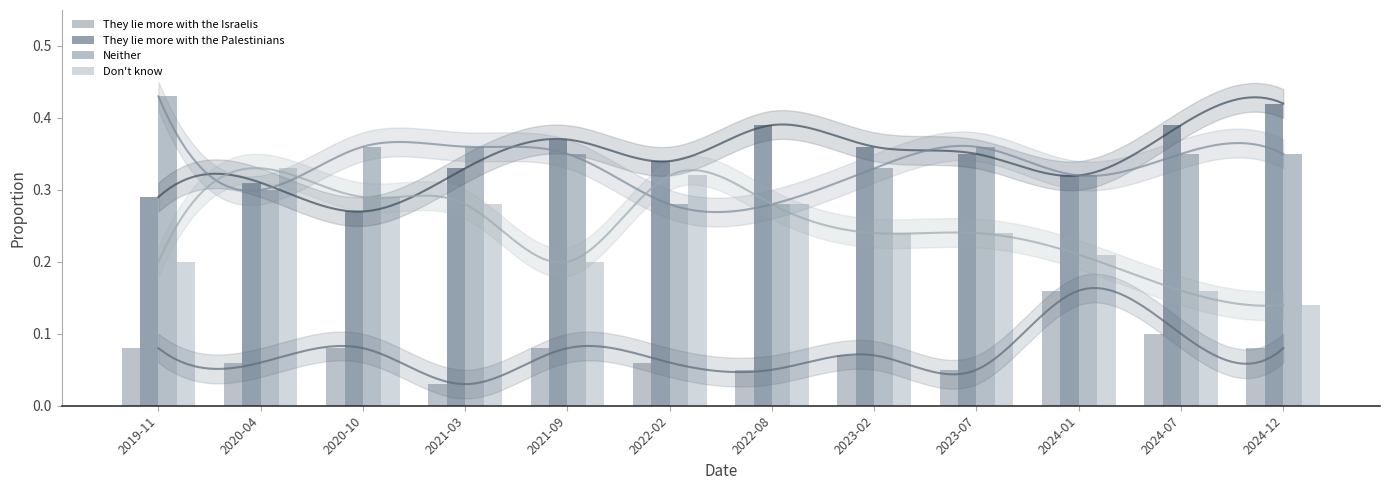

What is the difference between the maximum and minimum values in the They lie more with the Israelis series?

0.1